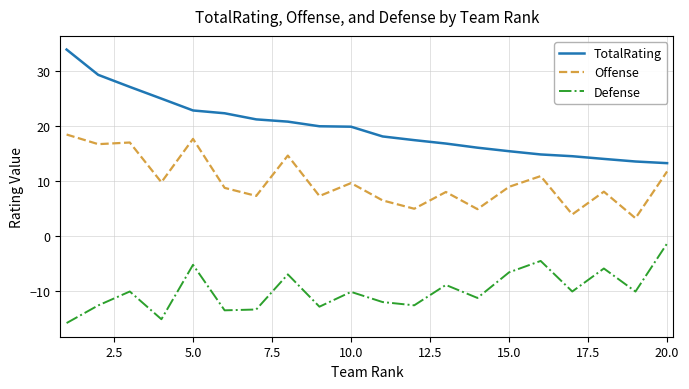

At how many categories does at least one series exceed 19?

10